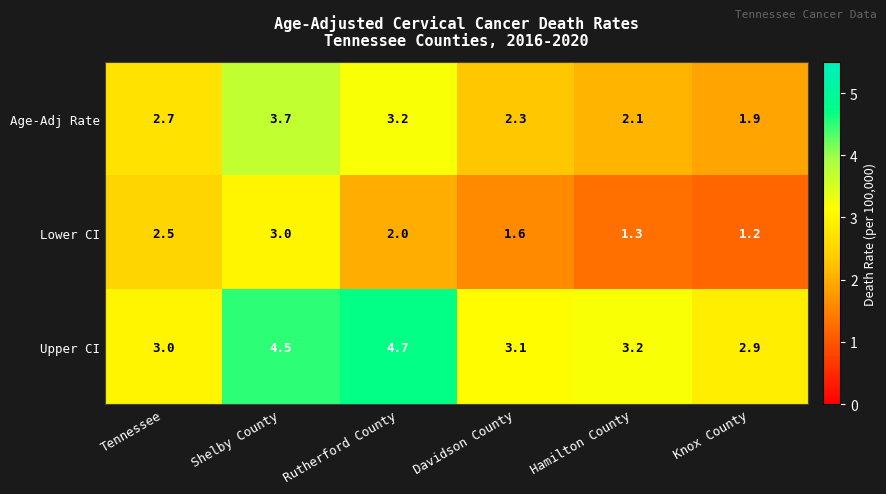

At how many categories does at least one series exceed 2?

6